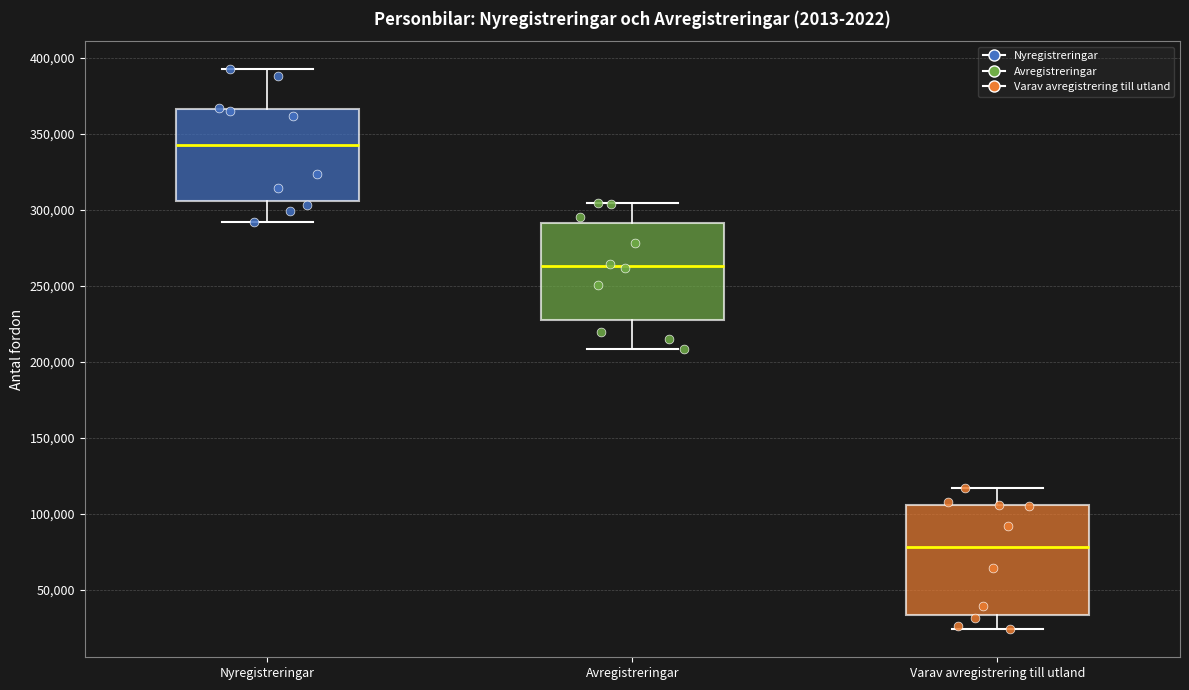

Where does the upper whisker of the box for Varav avregistrering till utland end on the y-axis? The values are not printed on the chart, so give them approximately, as read against the axis.

115000